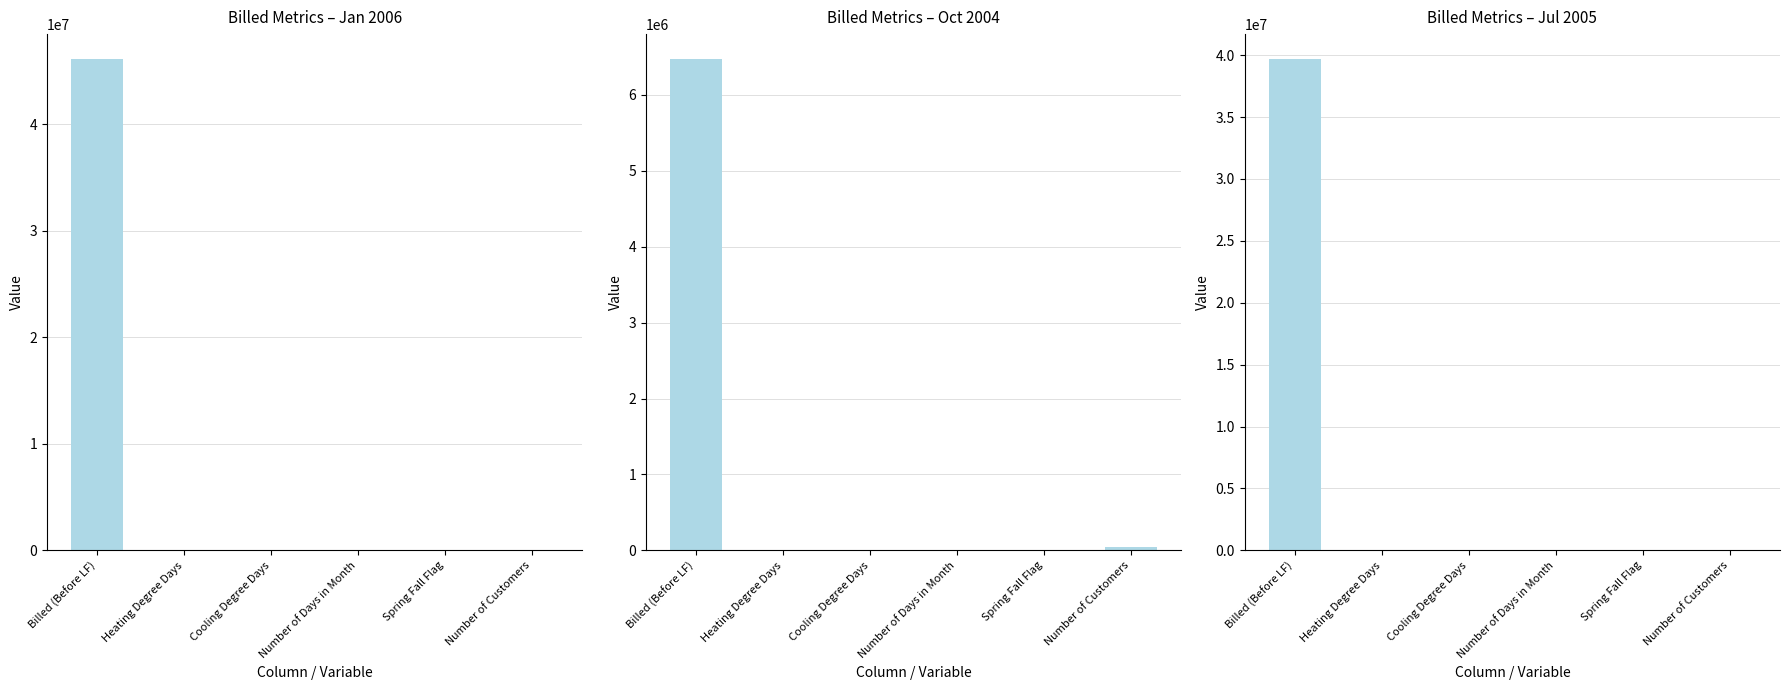

What is the label of the 2nd bar from the left?

Heating Degree Days